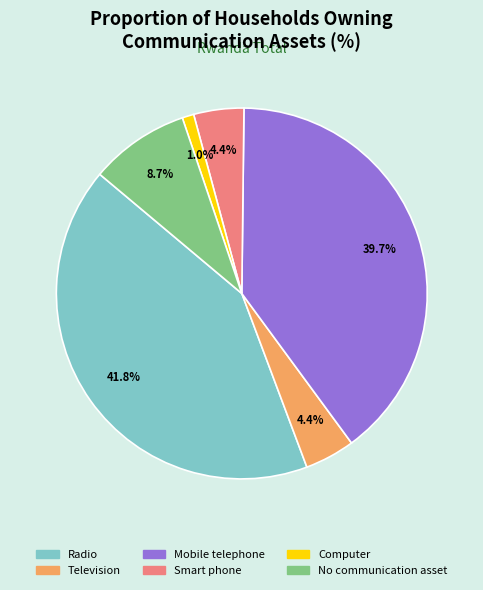

To the nearest percent, what is the difference between the largest and smallest slice percentages?

41%